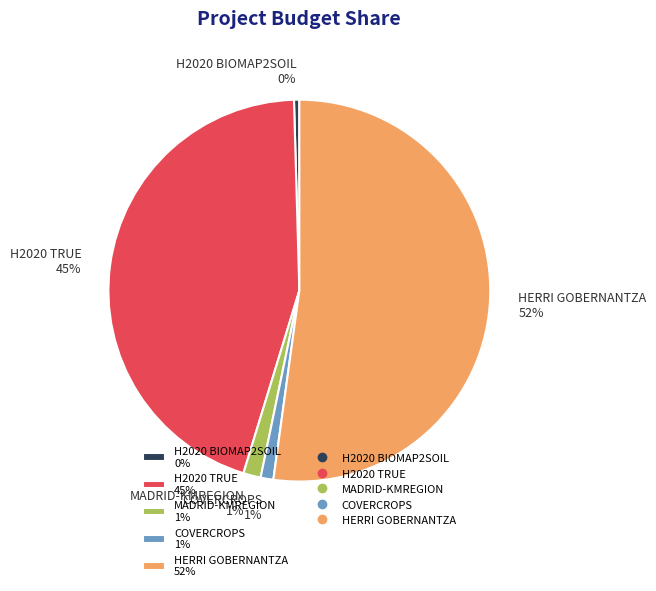

Which category has the smallest portion of the pie?

H2020 BIOMAP2SOIL